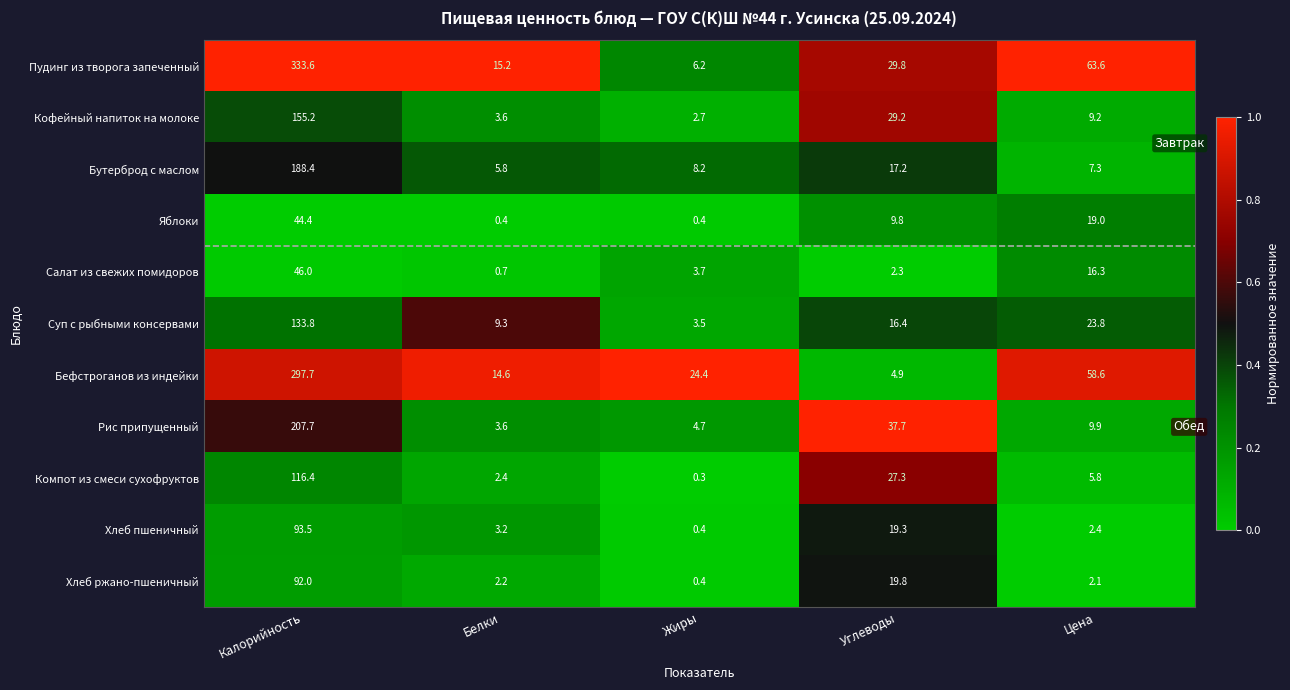

At which label is Бефстроганов из индейки closest to 151?

Цена